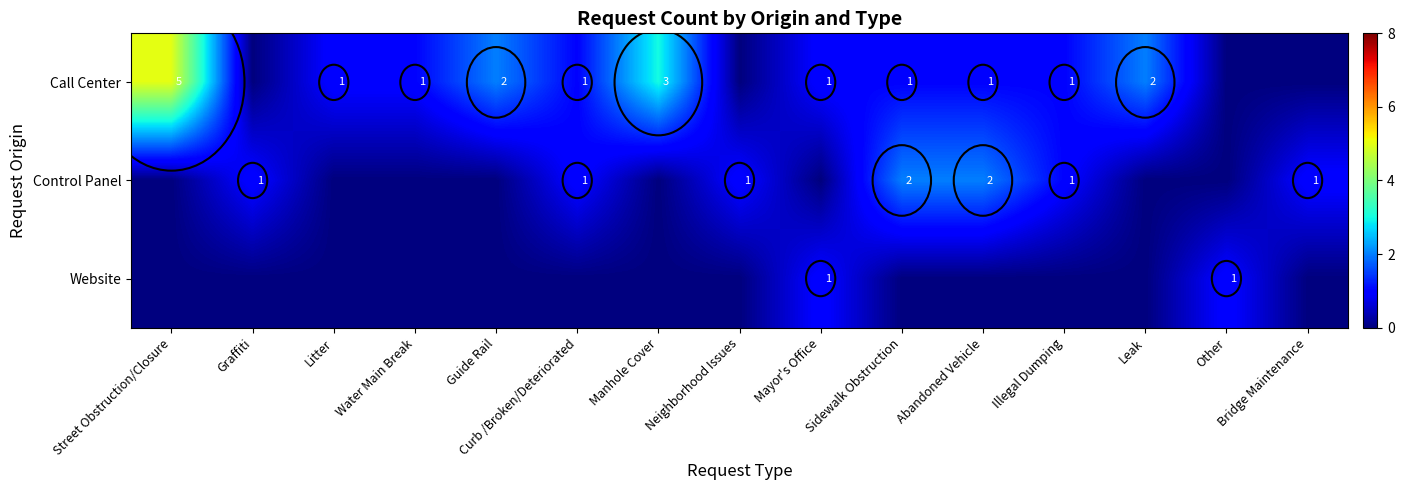

The Control Panel series shows 1 at Graffiti. True or false?

True